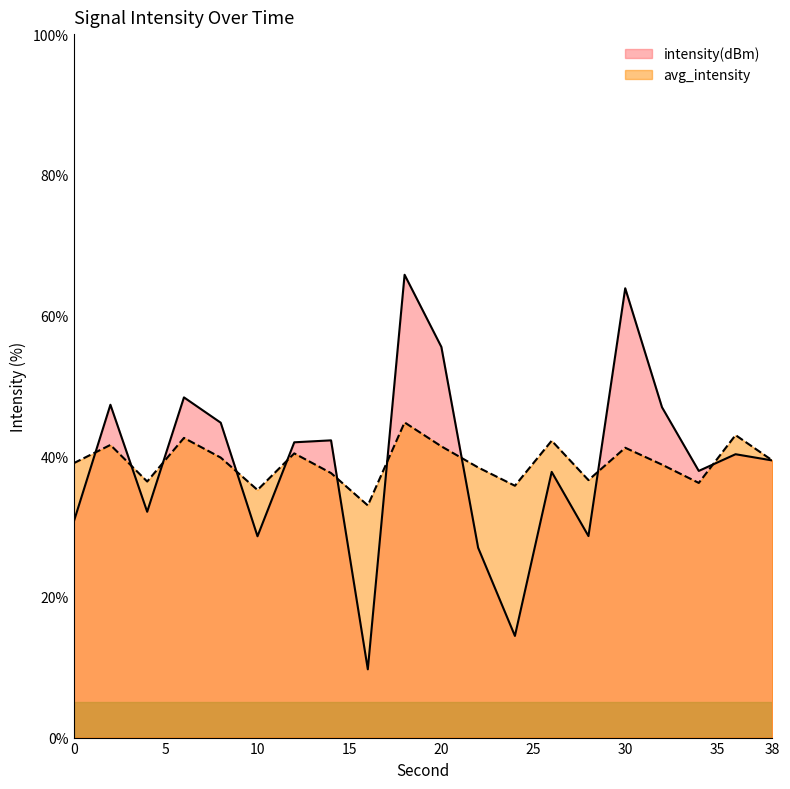

At 12, list the series in order from smallest to largest.

avg_intensity, intensity(dBm)